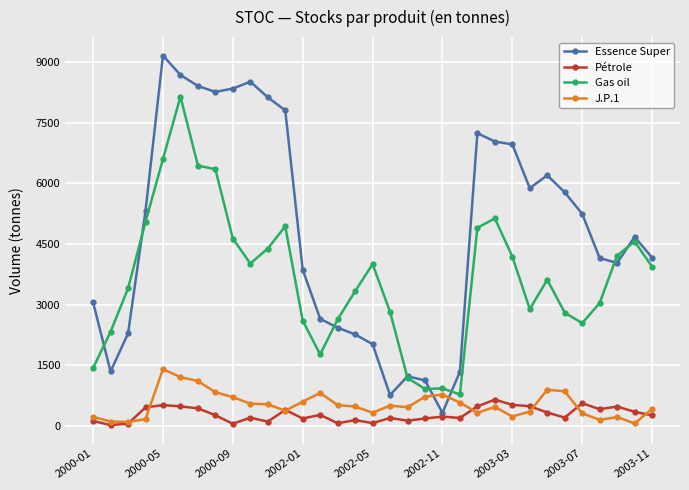

True or false: Essence Super and J.P.1 intersect in this chart.

True